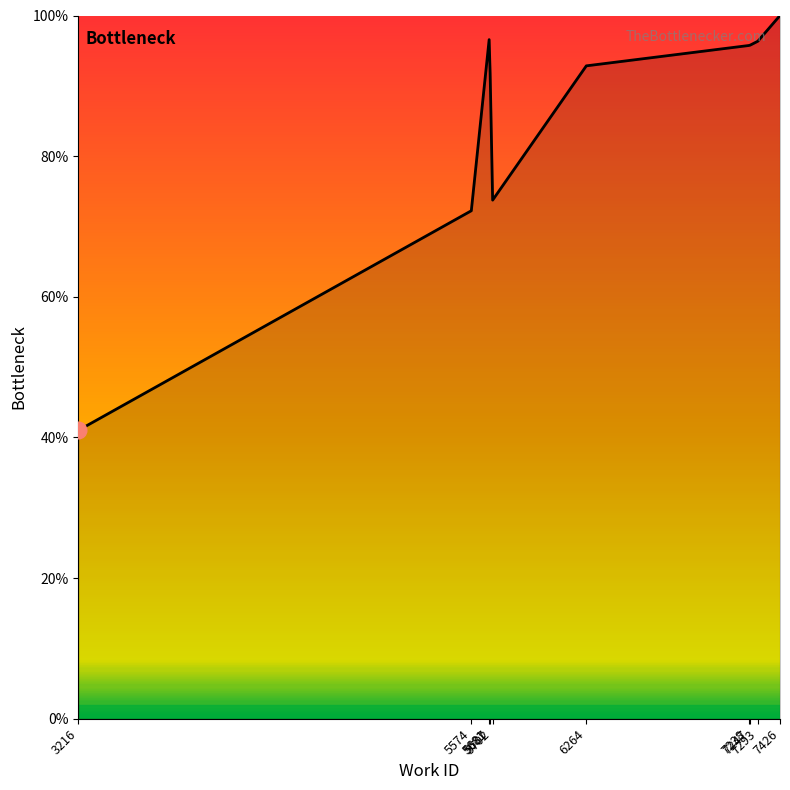

How many lines are shown in the chart?

1